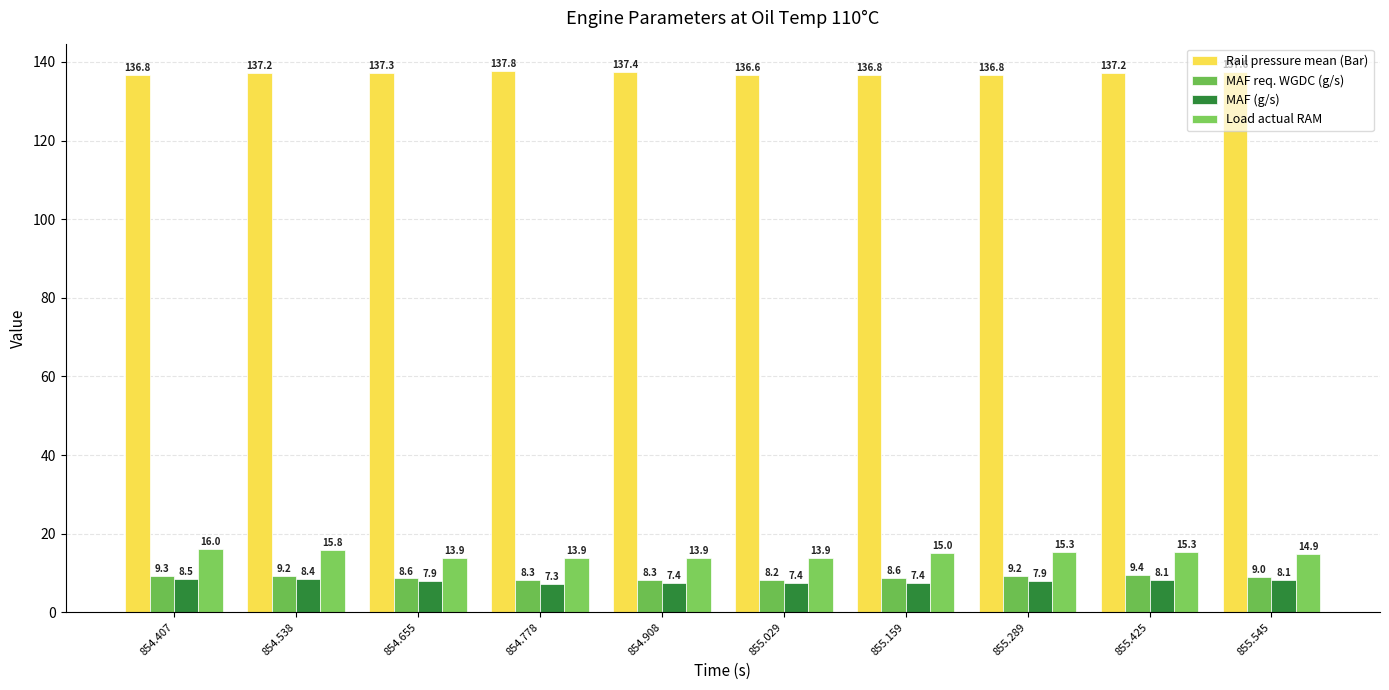

What is the label of the 8th bar from the left?

855.289